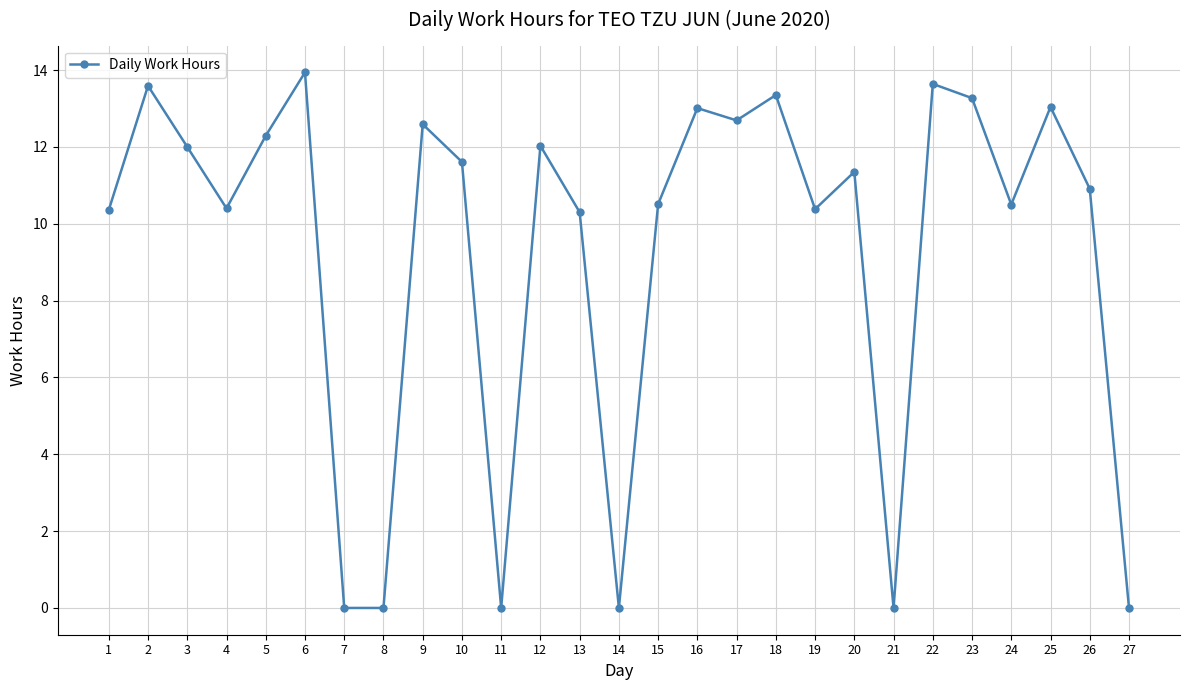

True or false: the data has more than 1 interior local peaks.

True